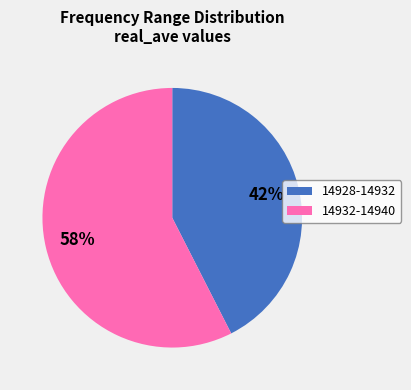

To the nearest percent, what is the average slice percentage?

50%